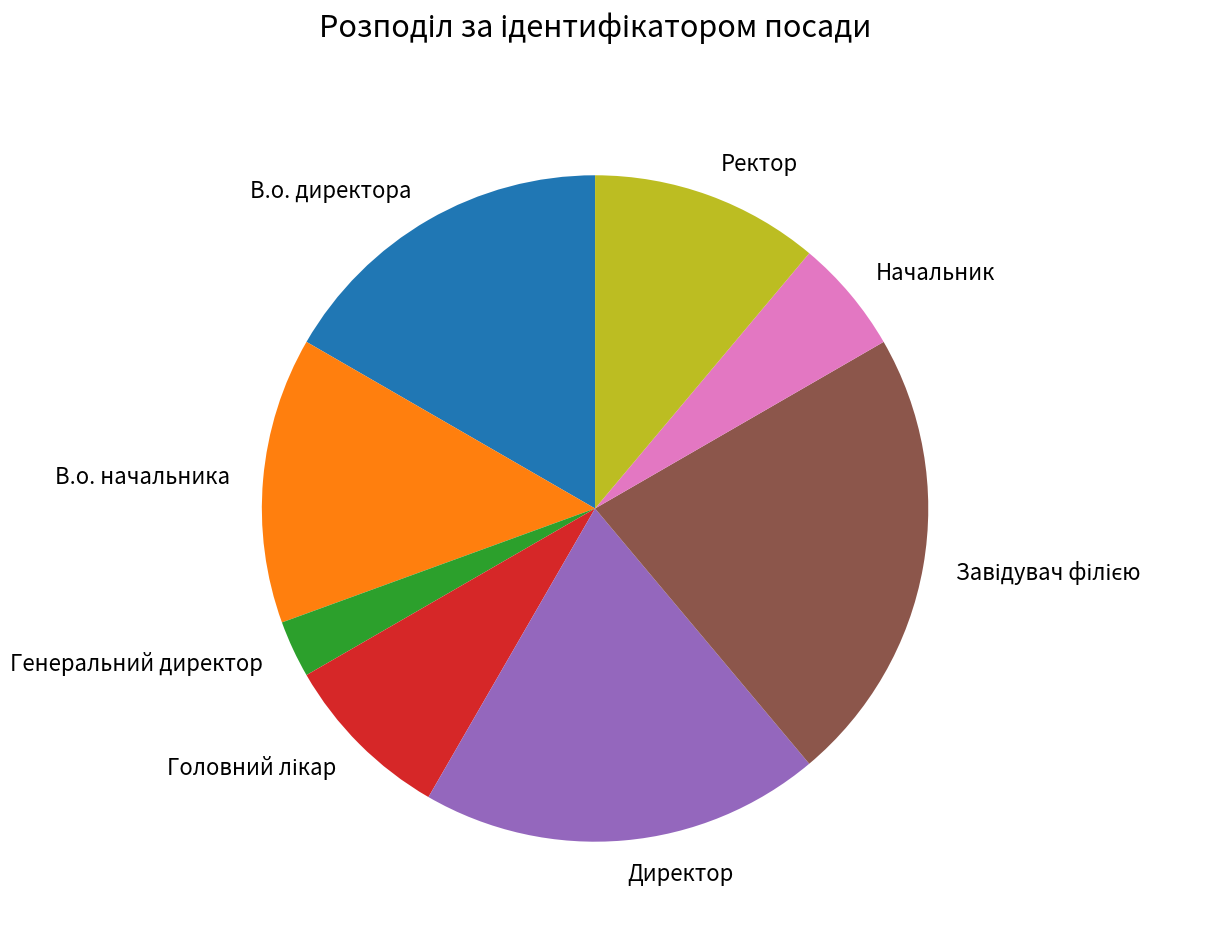

How many slices are in this pie chart?

8